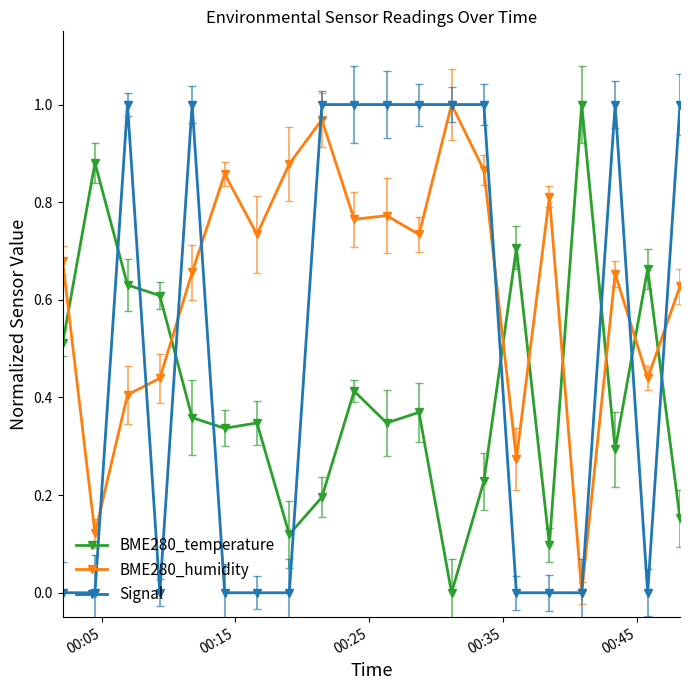

What is the difference between the maximum and minimum values in the BME280_humidity series?

1.0